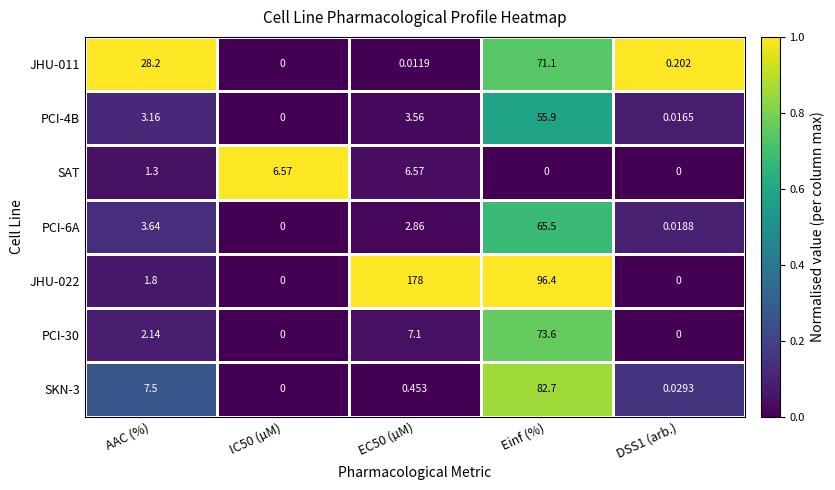

Where is JHU-011 nearest to the value 35?

AAC (%)